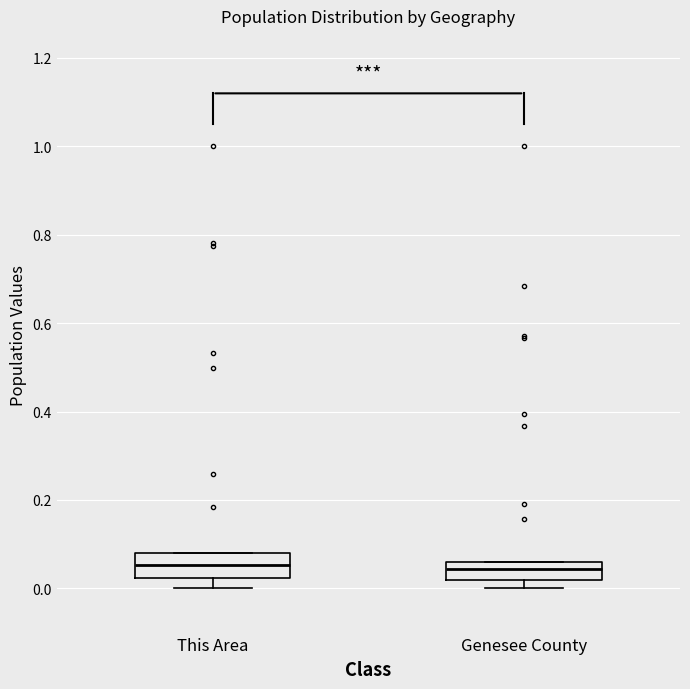

Reading left to right, read every box against the y-axis: the position of its median line, the range the box covers, and the ends of its whiskers. The values are not printed on the chart, so give them approximately, as read against the axis.

This Area: median 0.06, box 0.02 to 0.08, whiskers 0.00 to 0.08
Genesee County: median 0.04, box 0.02 to 0.06, whiskers 0.00 to 0.06